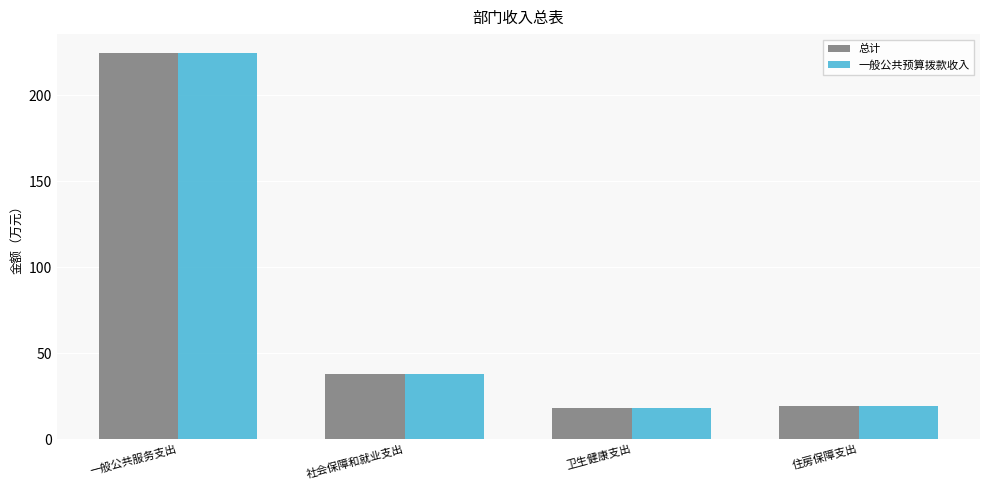

The 一般公共预算拨款收入 series shows 18.9 at 住房保障支出. True or false?

True